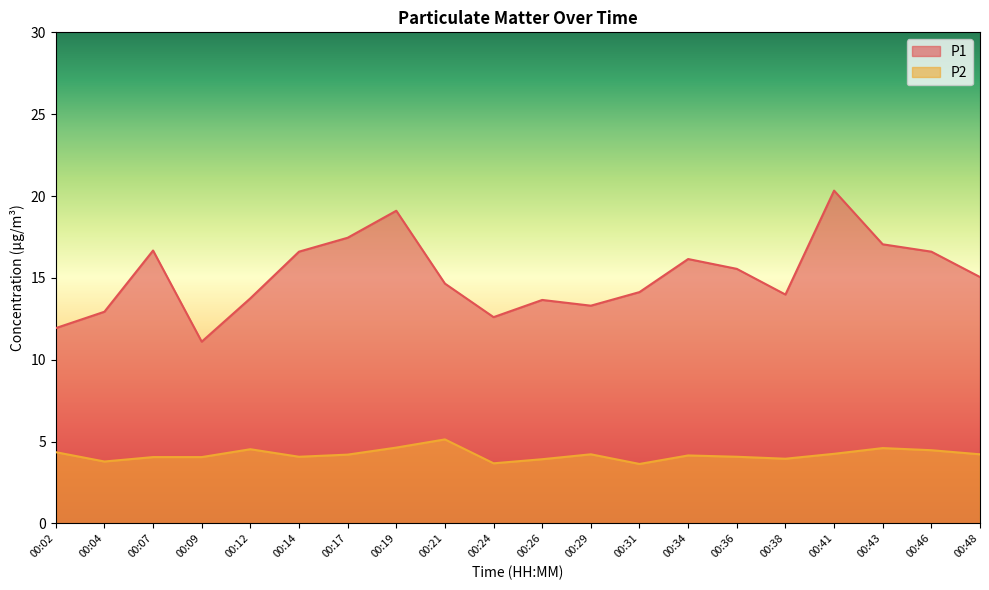

Which label corresponds to the largest value in the chart?

00:41